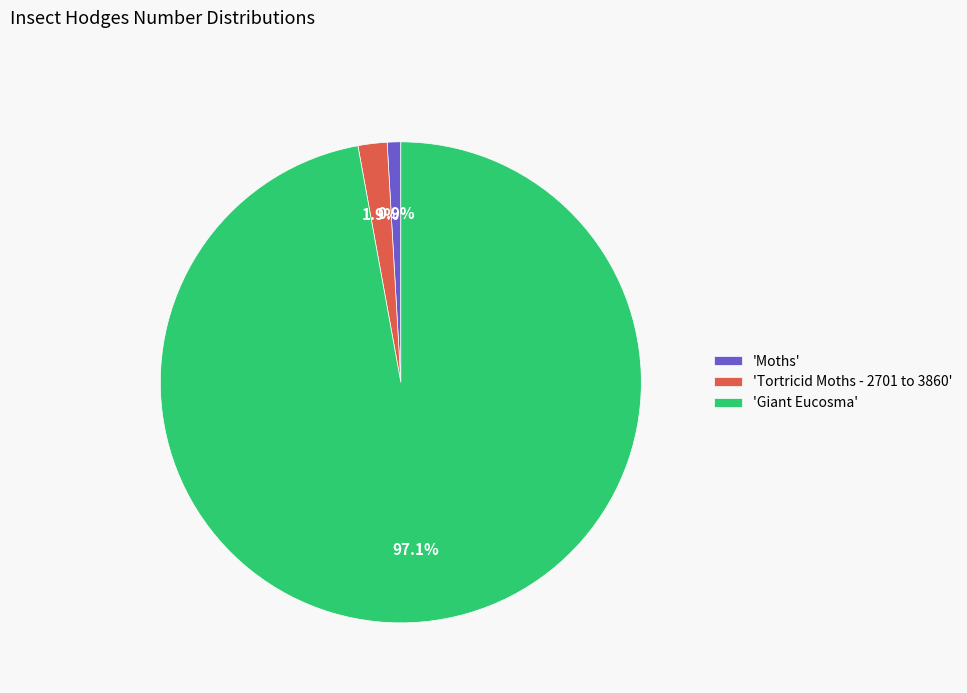

What is the total percentage of 'Giant Eucosma' and 'Tortricid Moths - 2701 to 3860'?

99.1%